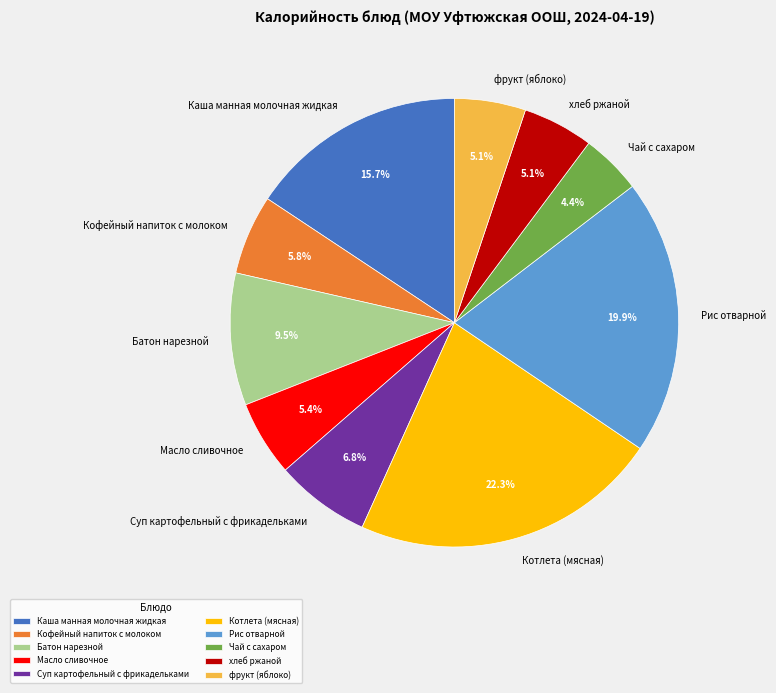

What is the largest slice in the pie chart?

Котлета (мясная)